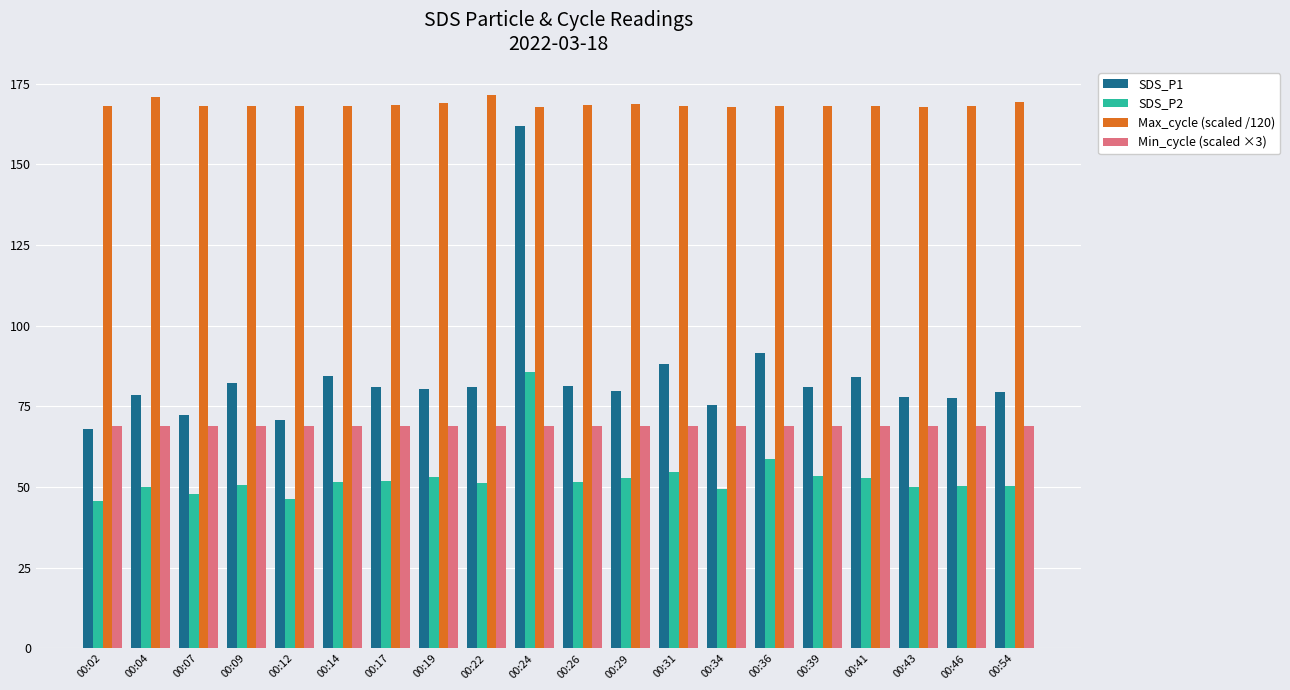

At which category is the sum across all series the highest?

00:24